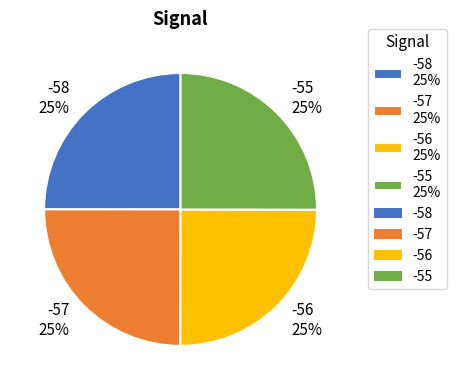

To the nearest percent, what portion does -55 25% represent?

25%